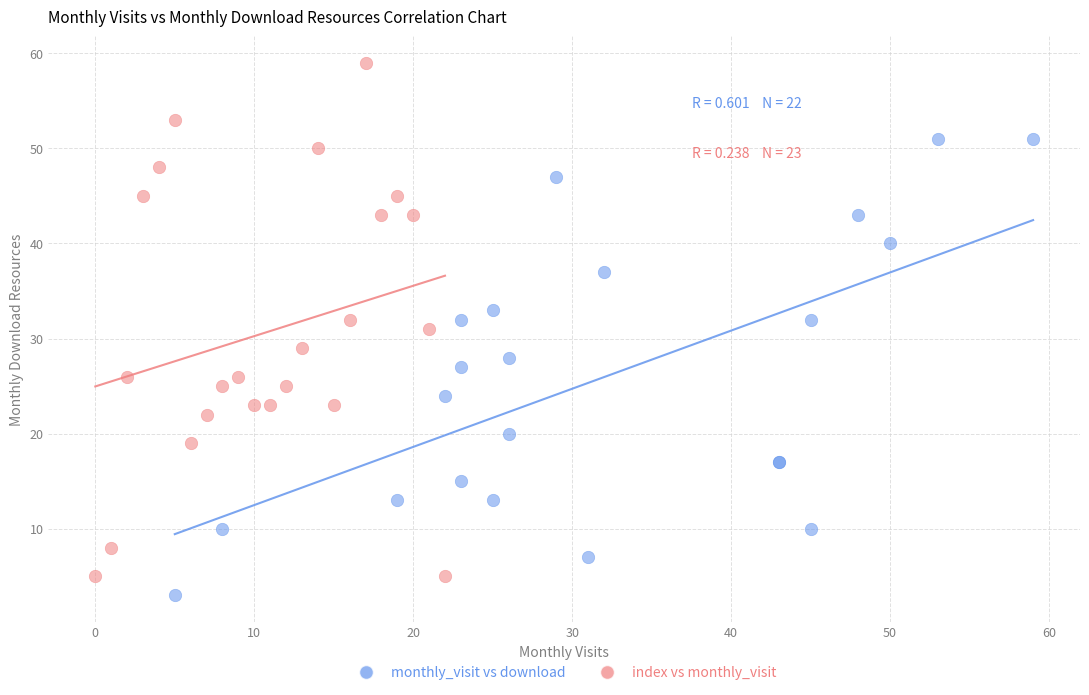

Which series reaches the maximum Y coordinate?

index vs monthly_visit